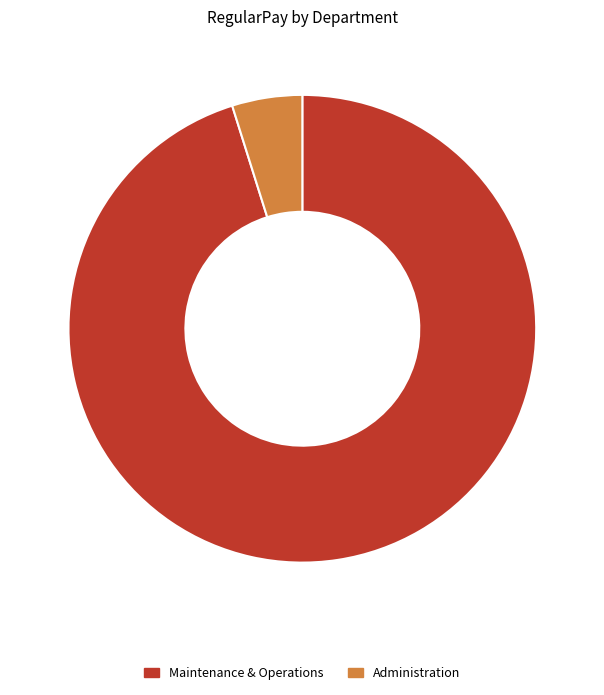

Do Maintenance & Operations and Administration together represent more than half of the pie?

Yes